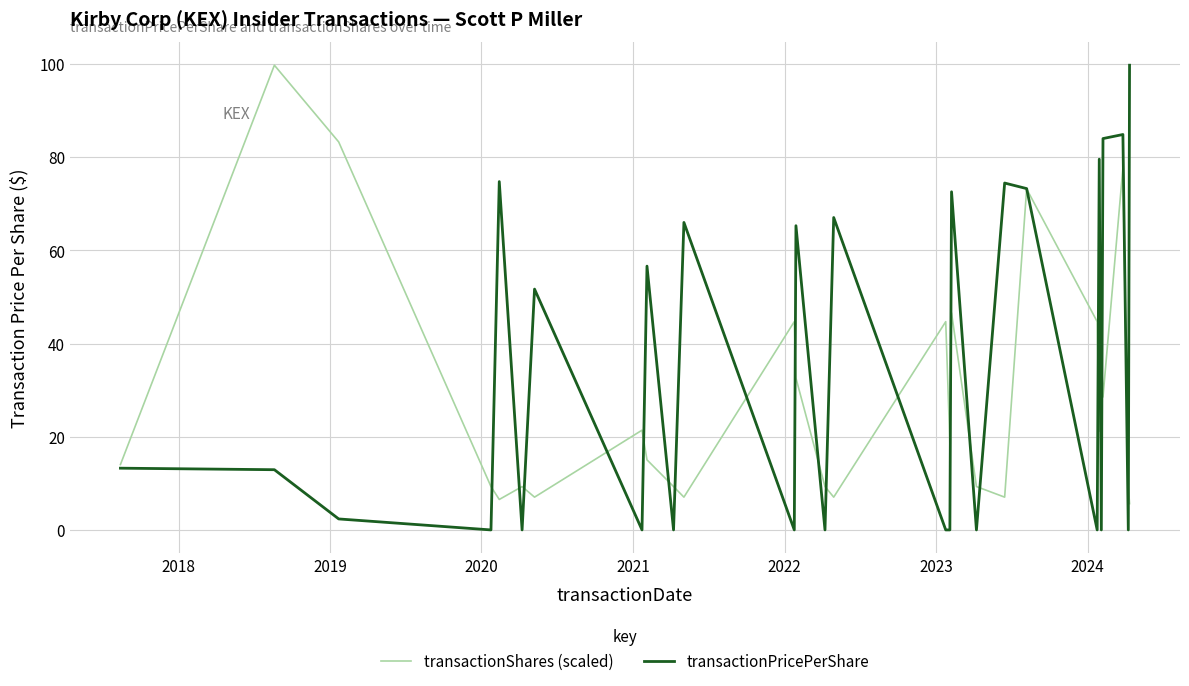

What are all the series names shown in the legend?

transactionShares (scaled), transactionPricePerShare